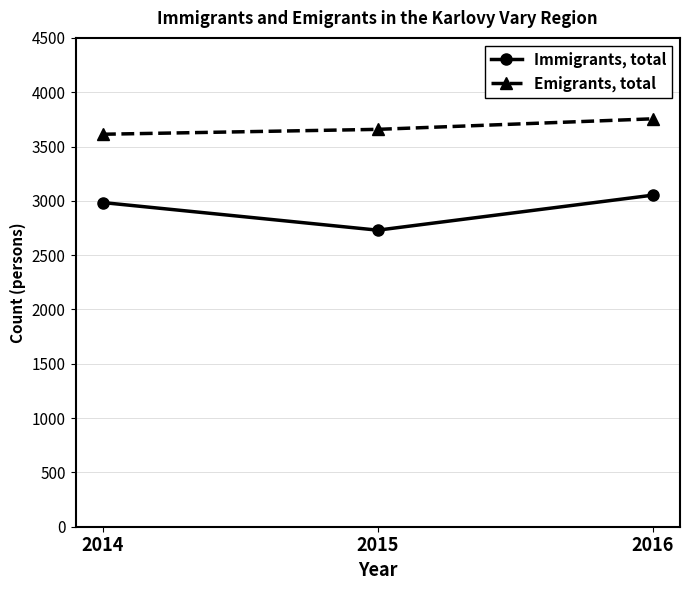

What is the sum of all Emigrants, total values?

11026